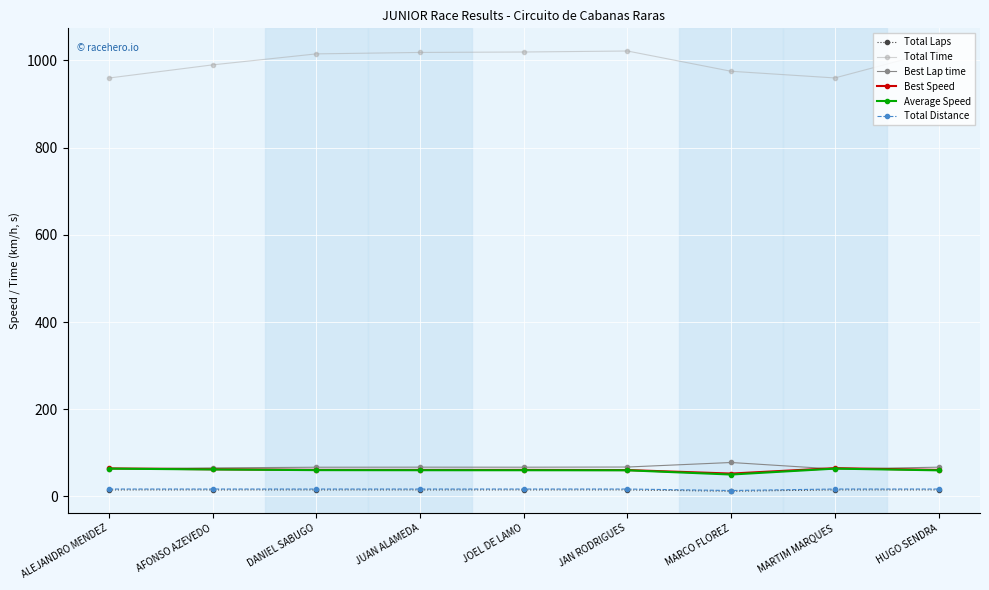

What is the difference between the maximum and minimum values in the Average Speed series?

13.6